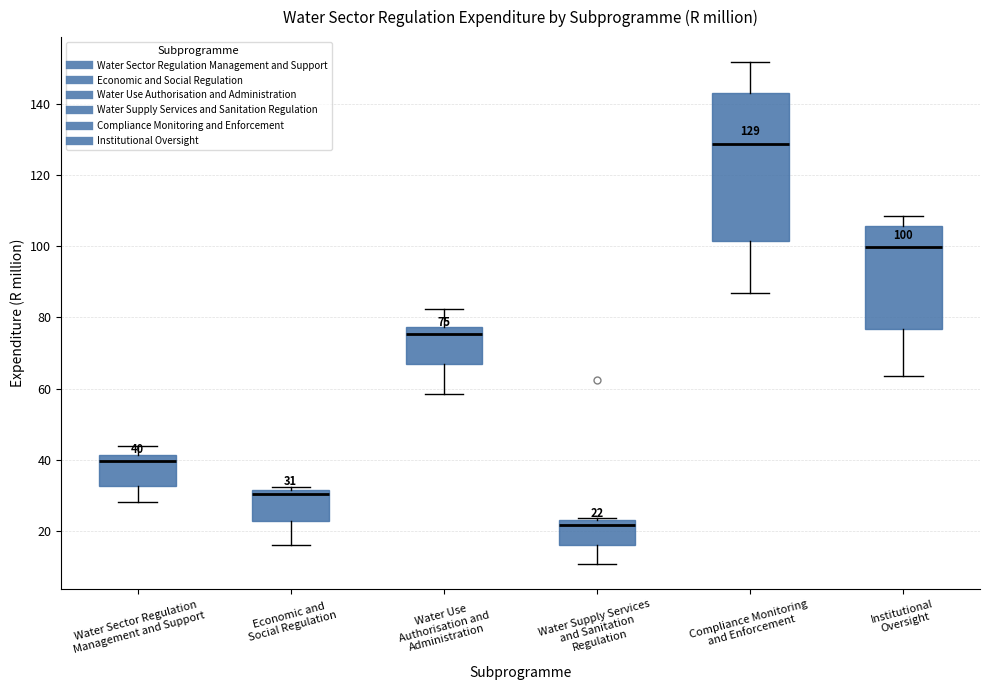

Comparing the boxes themselves (not the whiskers), which one is the tallest?

Compliance Monitoring and Enforcement